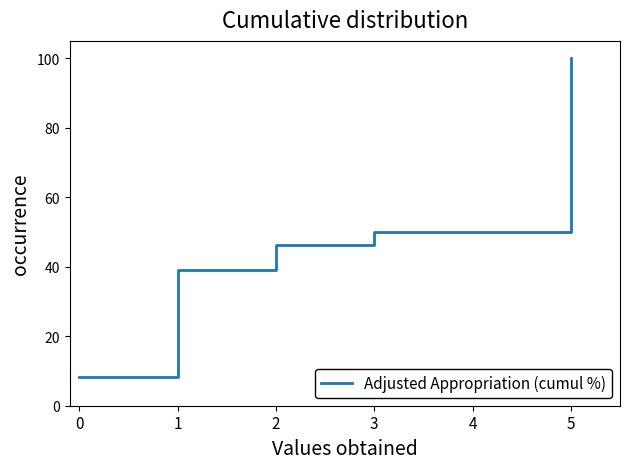

Reading left to right, transcribe all the data shown in this chart.

0=8.2	1=39.1	2=46.1	3=50.0	4=50.0	5=100.0